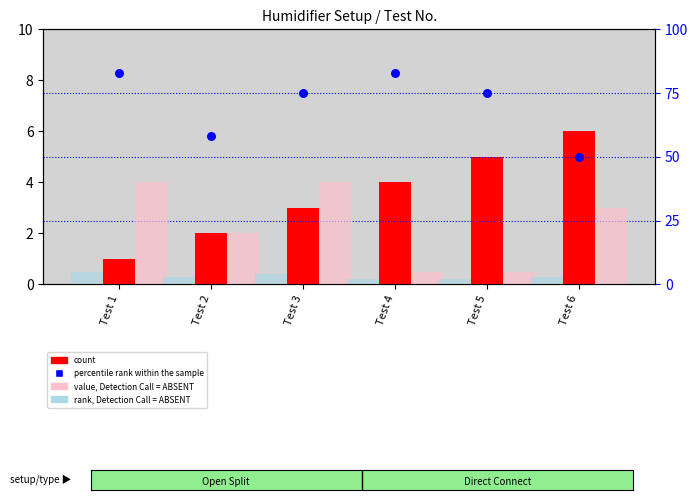

What are all the series names shown in the legend?

count, value, Detection Call = ABSENT, rank, Detection Call = ABSENT, percentile rank within the sample